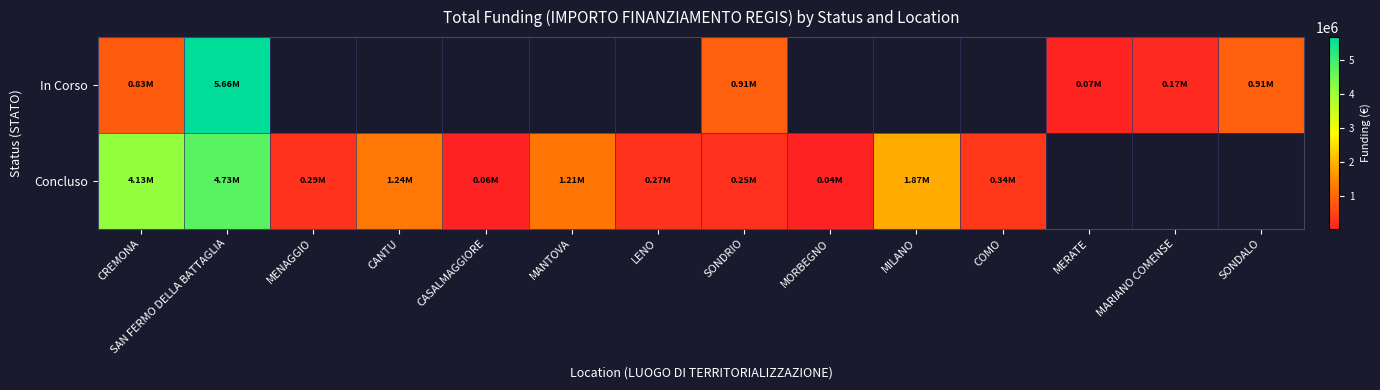

Which label corresponds to the smallest value in the chart?

MORBEGNO